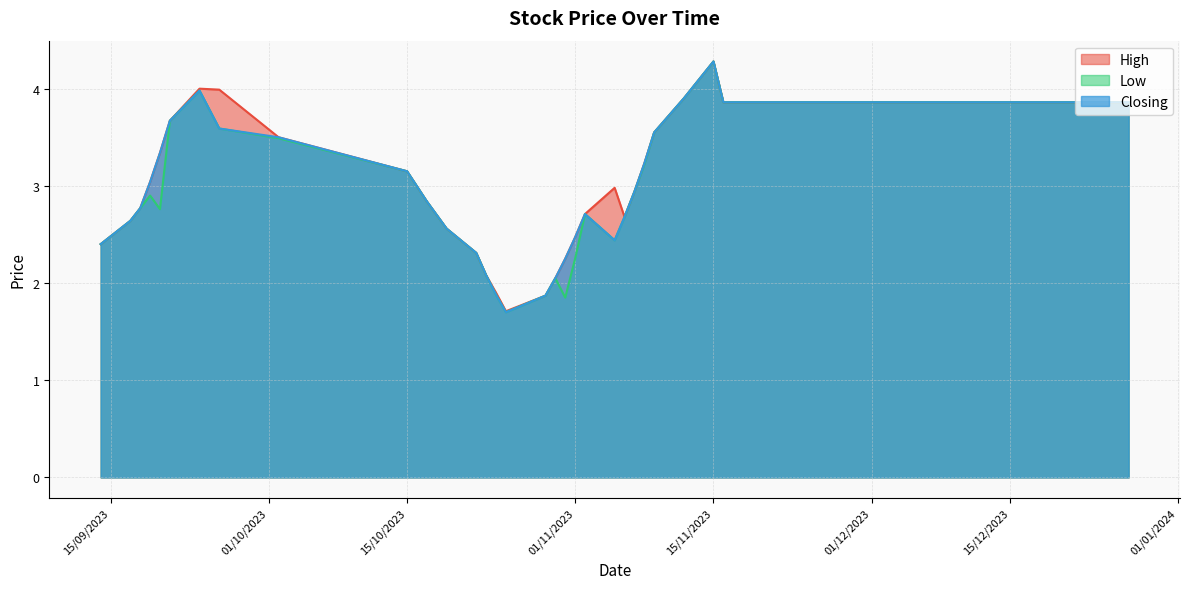

What is the average value of the Low series?

2.9